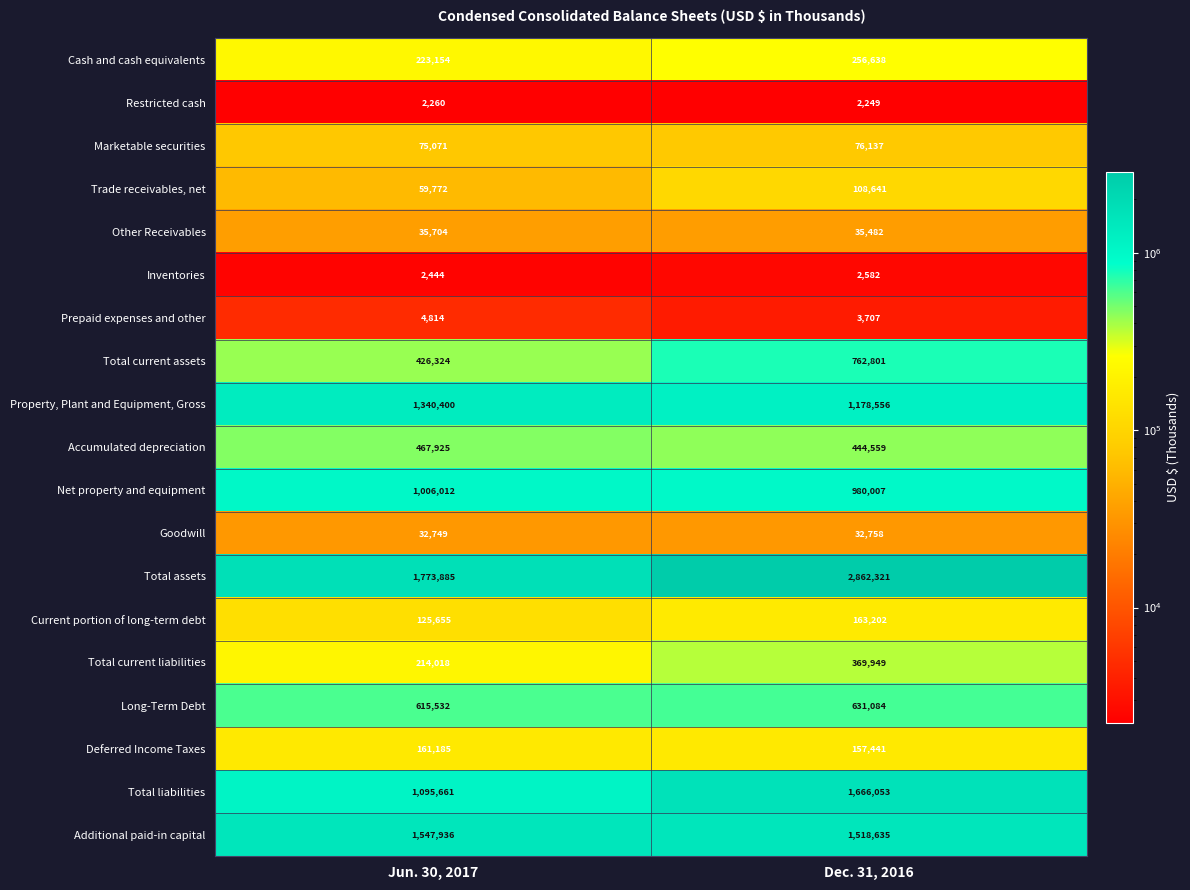

Rank the categories by Property, Plant and Equipment, Gross value from lowest to highest.

Dec. 31, 2016, Jun. 30, 2017